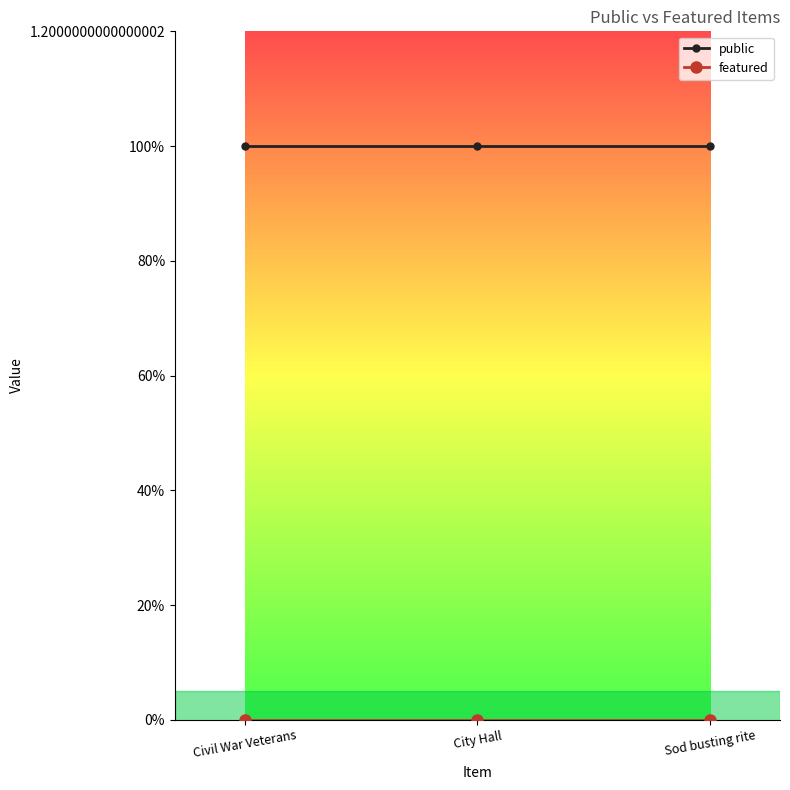

List the labels in order of featured value, largest first.

Civil War Veterans, City Hall, Sod busting rite